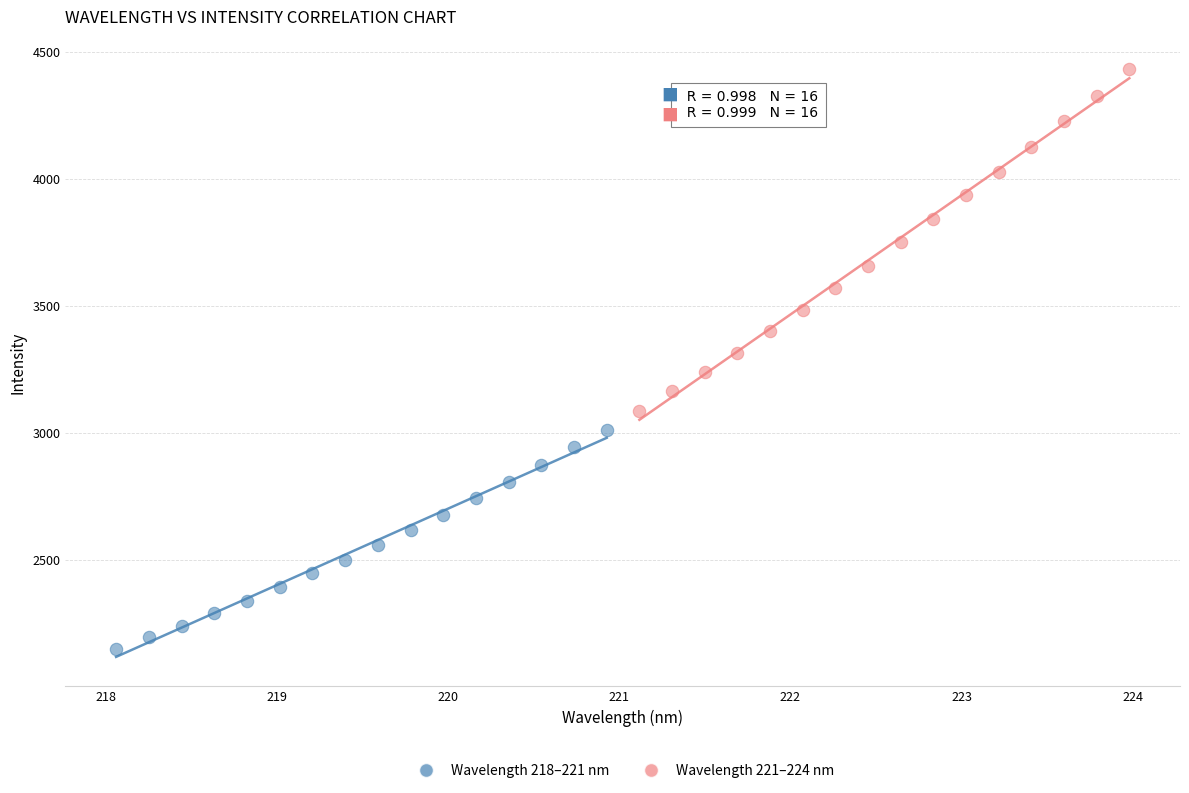

Which series contains the highest Y value?

Wavelength 221–224 nm